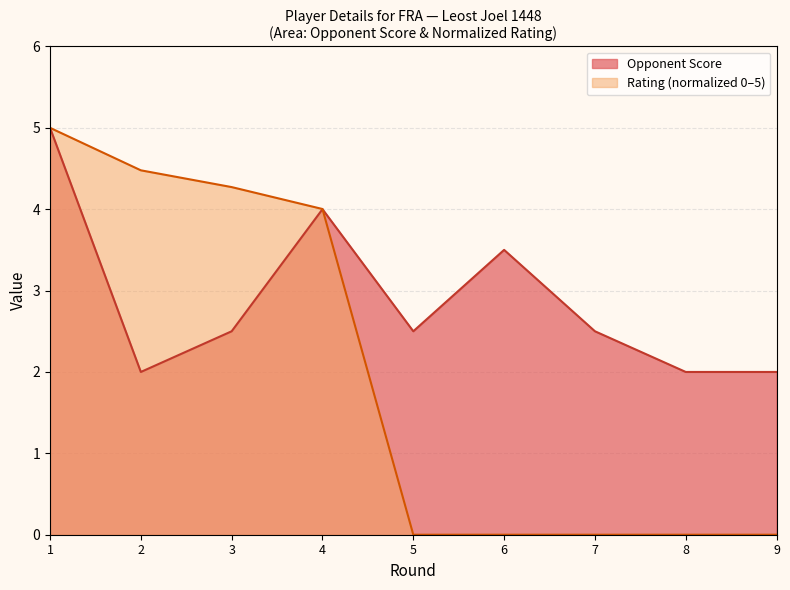

At which label is Rating closest to 2?

5